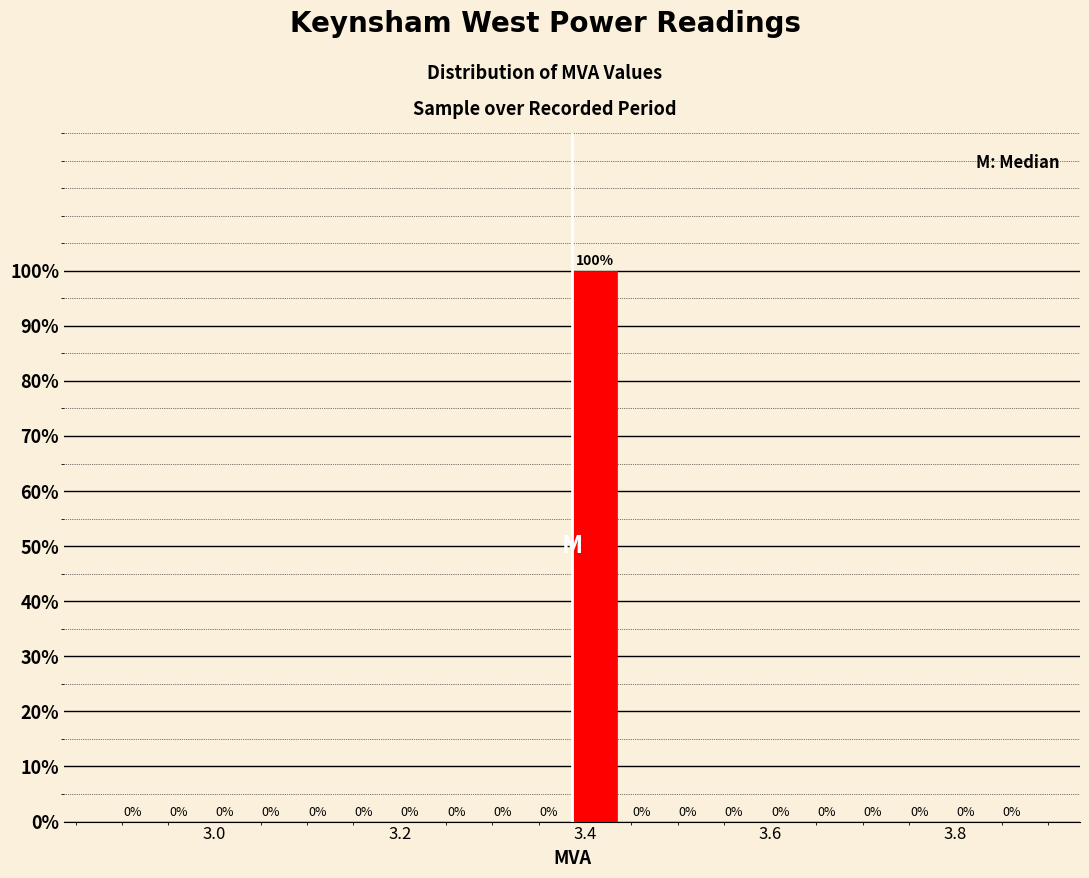

Around what value on the x-axis is the tallest bar? Give the approximate position of its centre, as read against the axis.

3.42